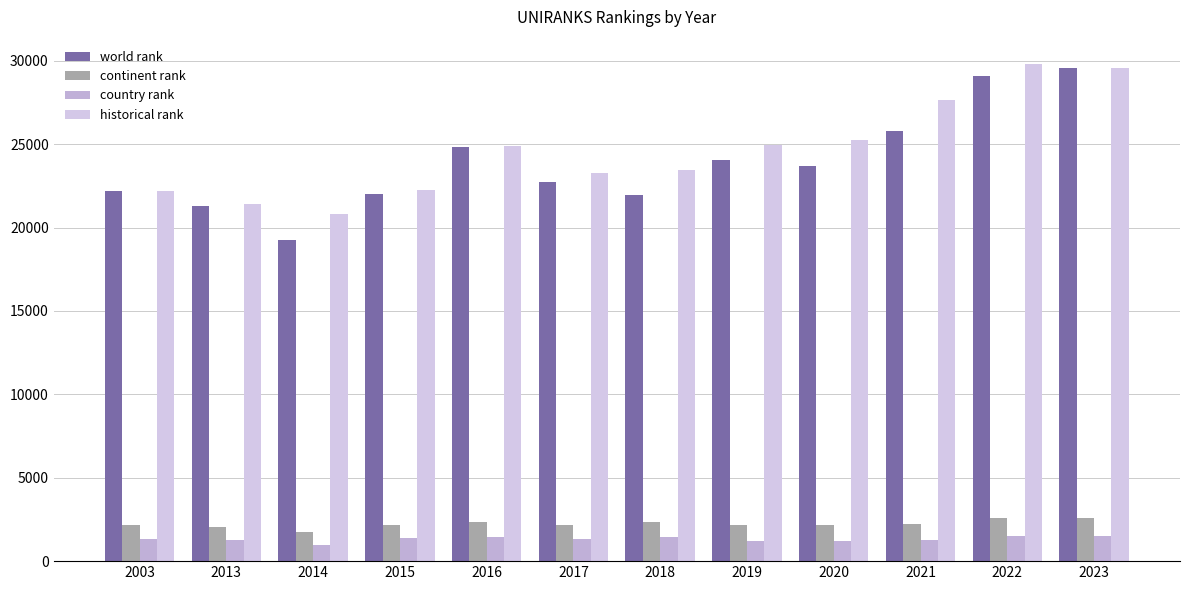

The continent rank series shows 3232.2 at 2013. True or false?

False